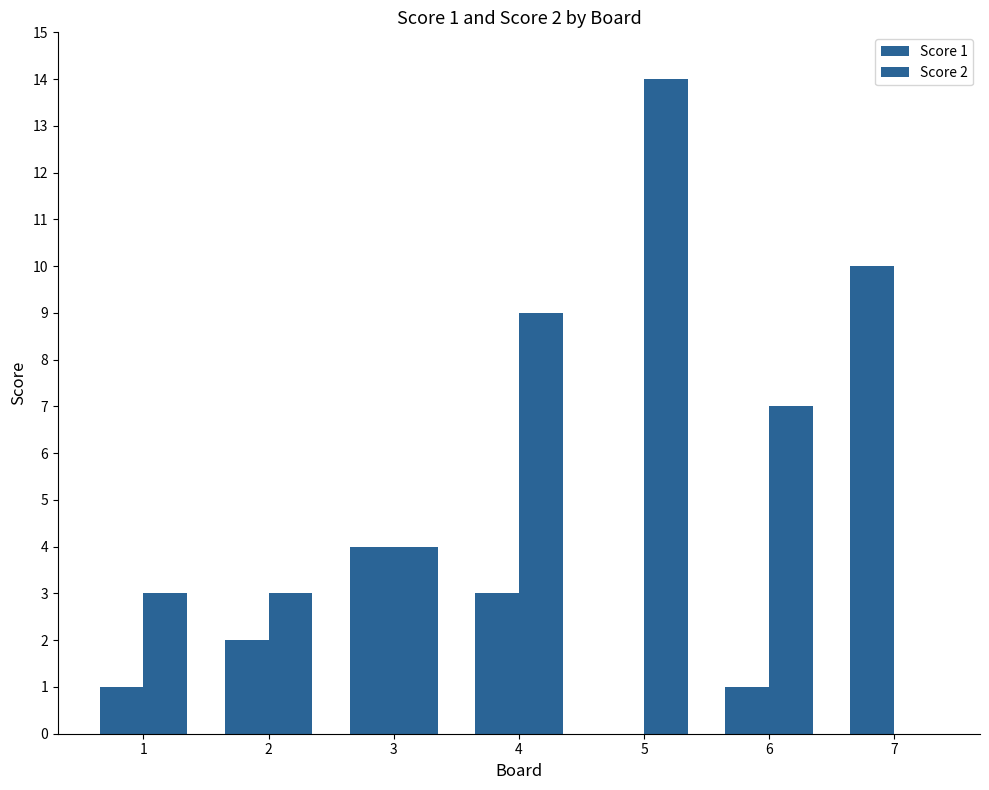

Are the bars horizontal?

No